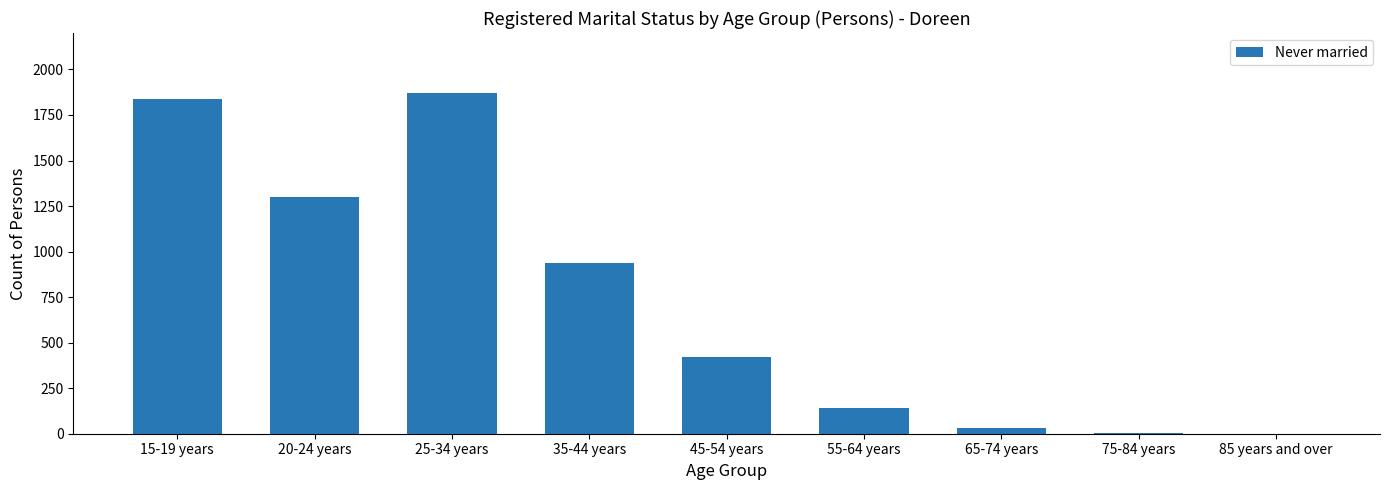

Between 20-24 years and 85 years and over, which is larger?

20-24 years